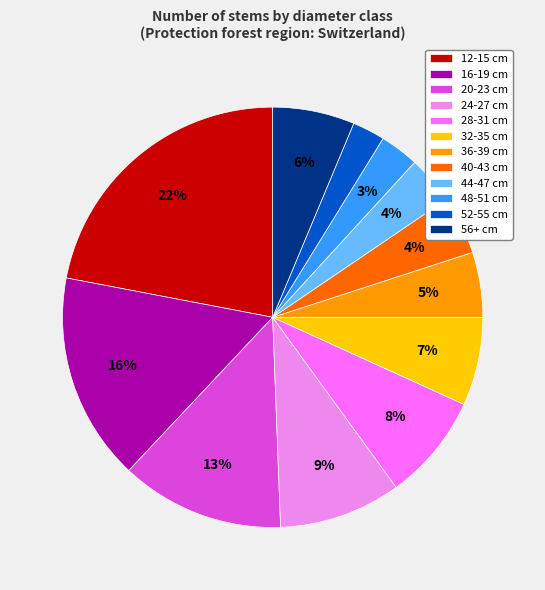

Count the number of slices in the pie.

12